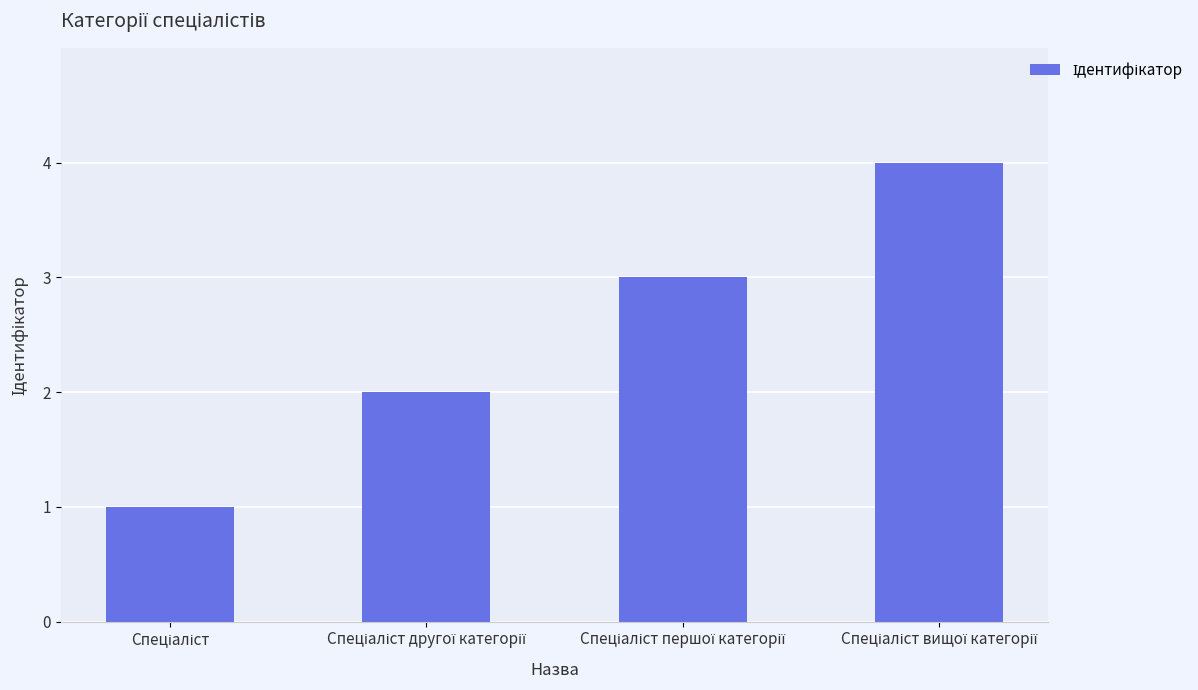

What is the value of the 2nd bar from the left?

2